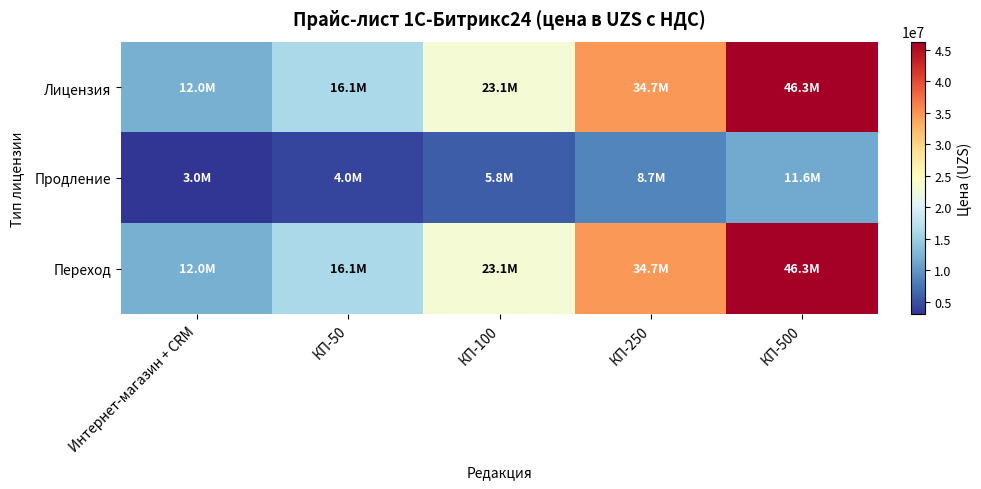

At КП-250, list the series in order from largest to smallest.

Лицензия, Переход, Продление